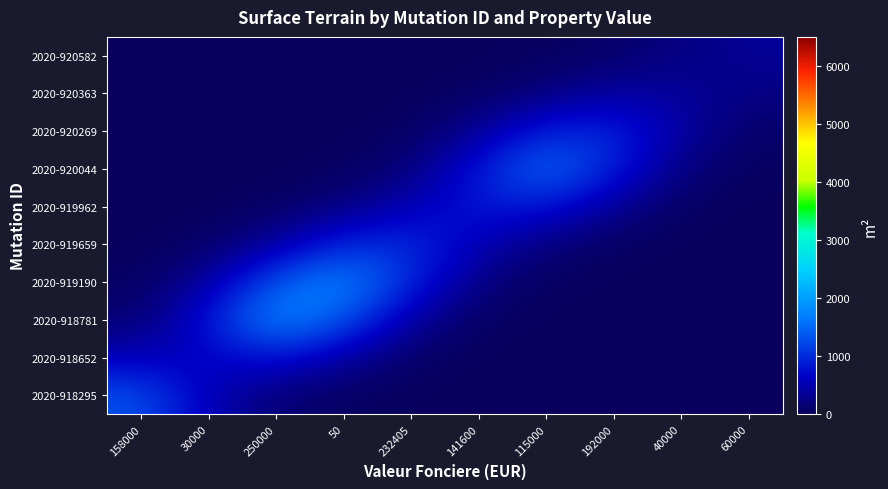

Which category has the lowest value across all series?

192000